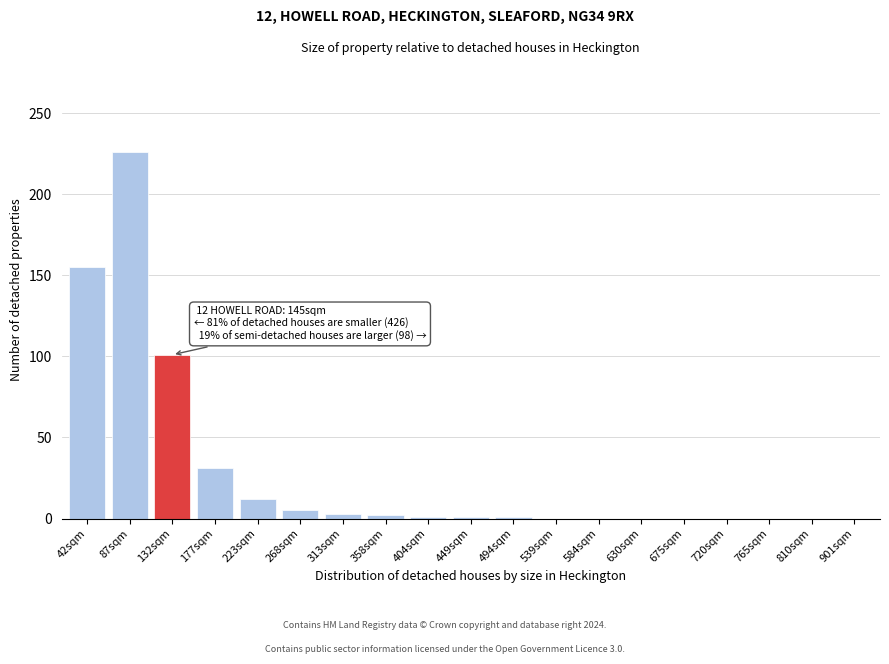

Which category has the highest value across all series?

87sqm